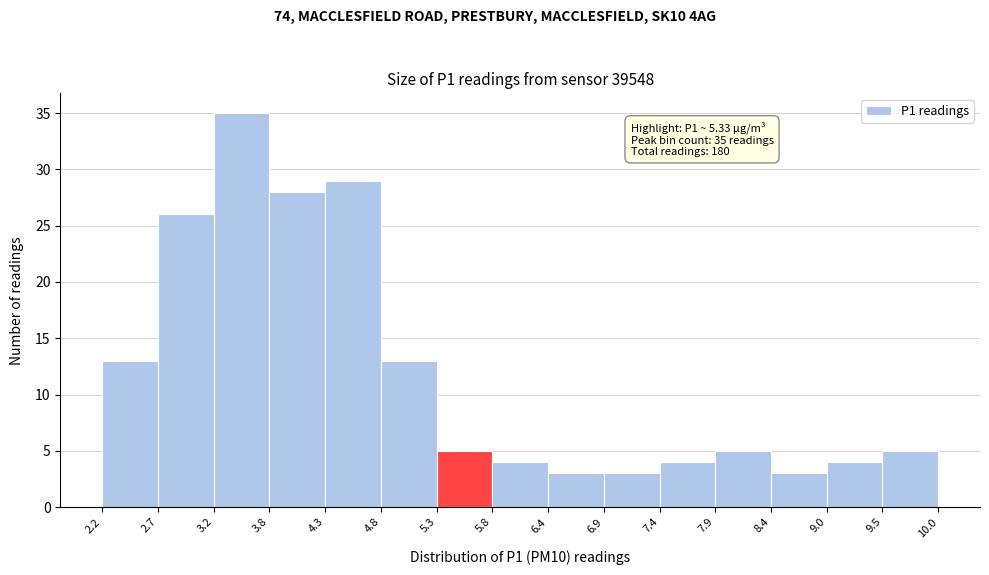

Over which range of the x-axis is the bar tallest?

3.2 to 3.8